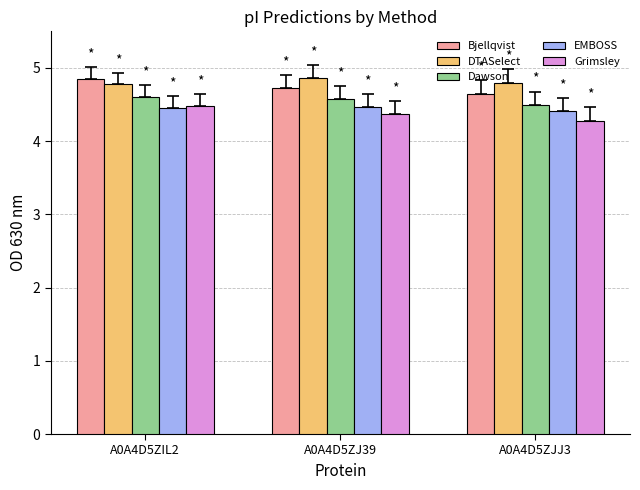

What position from the right is A0A4D5ZJJ3?

1